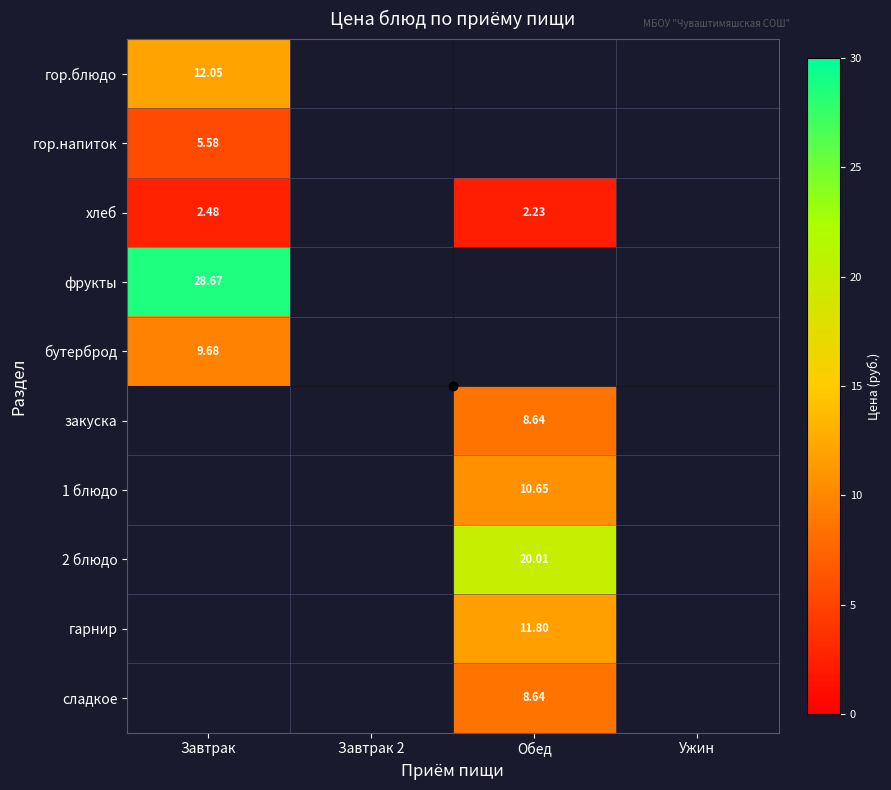

Is the value of гор.блюдо at Завтрак greater than the value of сладкое at Обед?

Yes